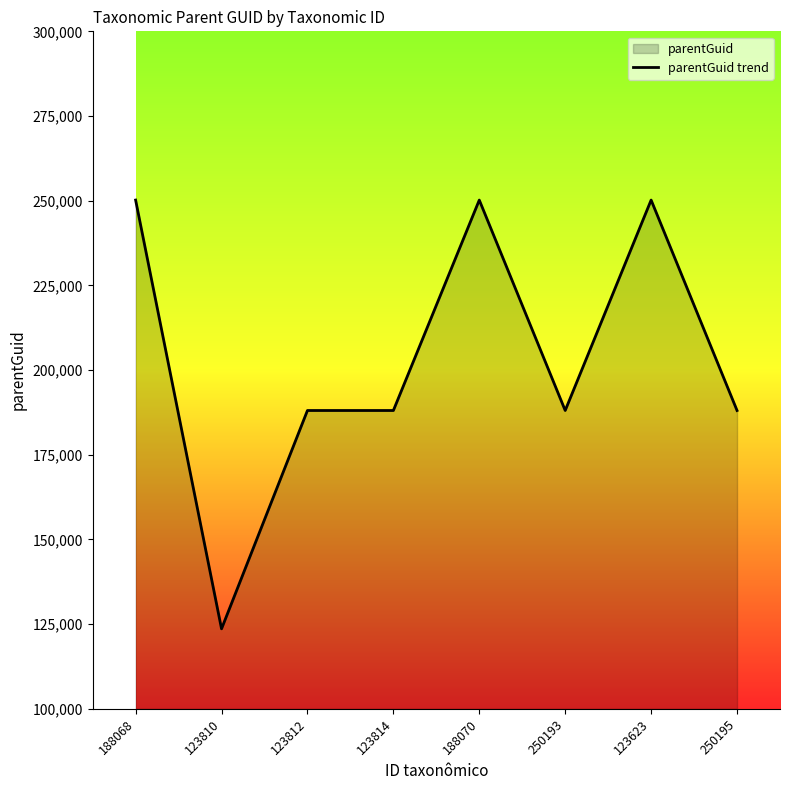

True or false: there are more than 1 points higher than both neighbors.

True